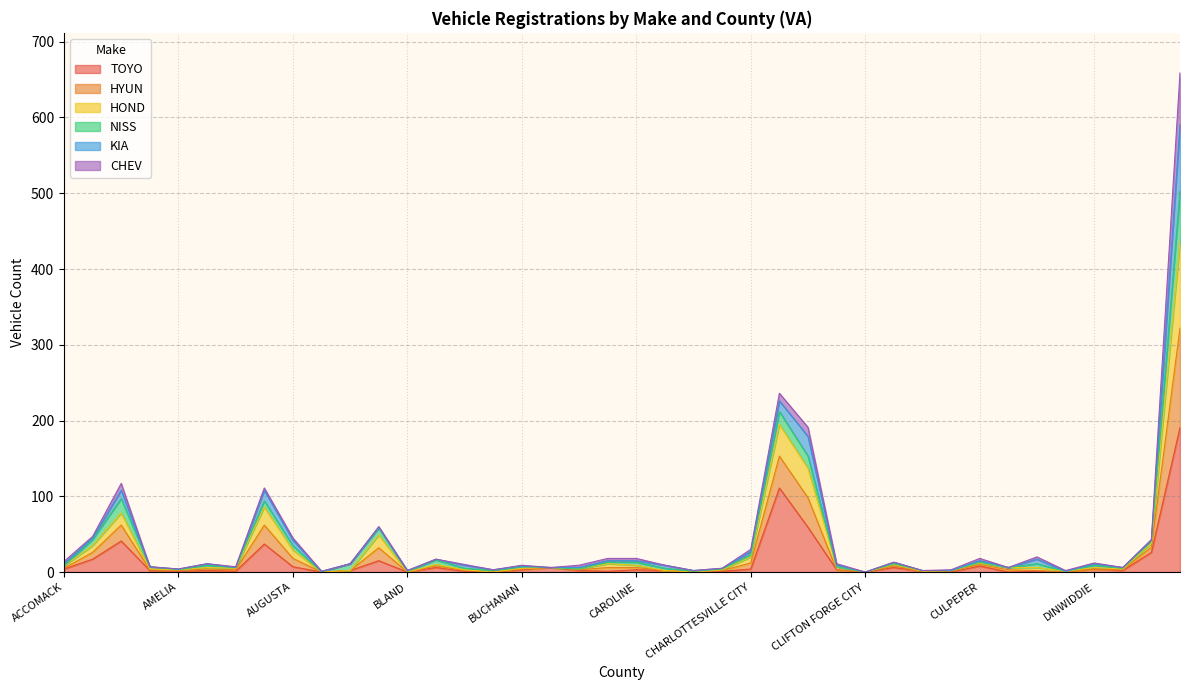

Does the chart display data point markers on the line(s)?

No